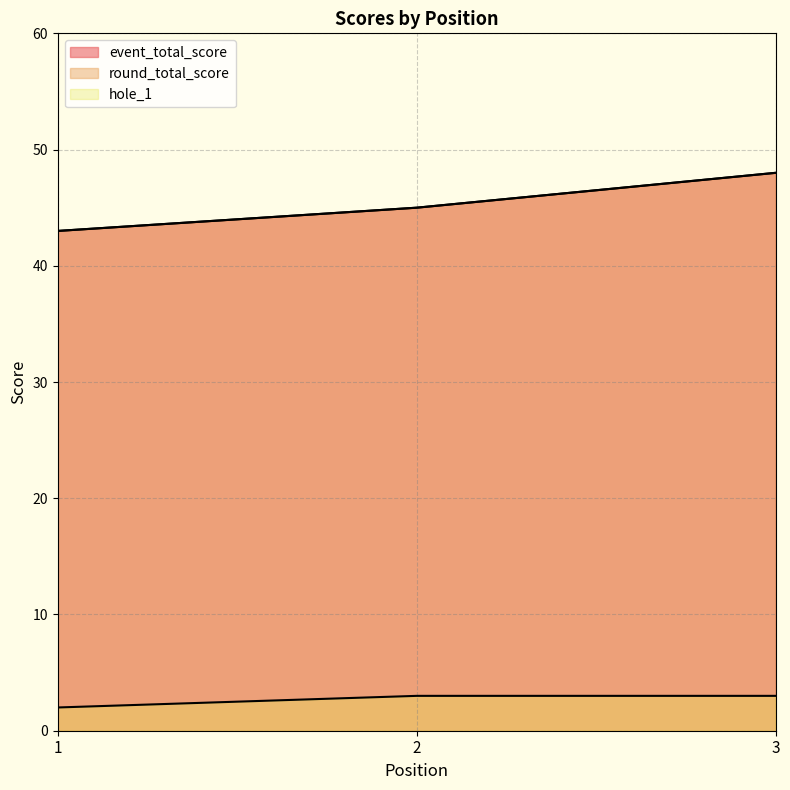

What is the minimum value shown in the chart?

2